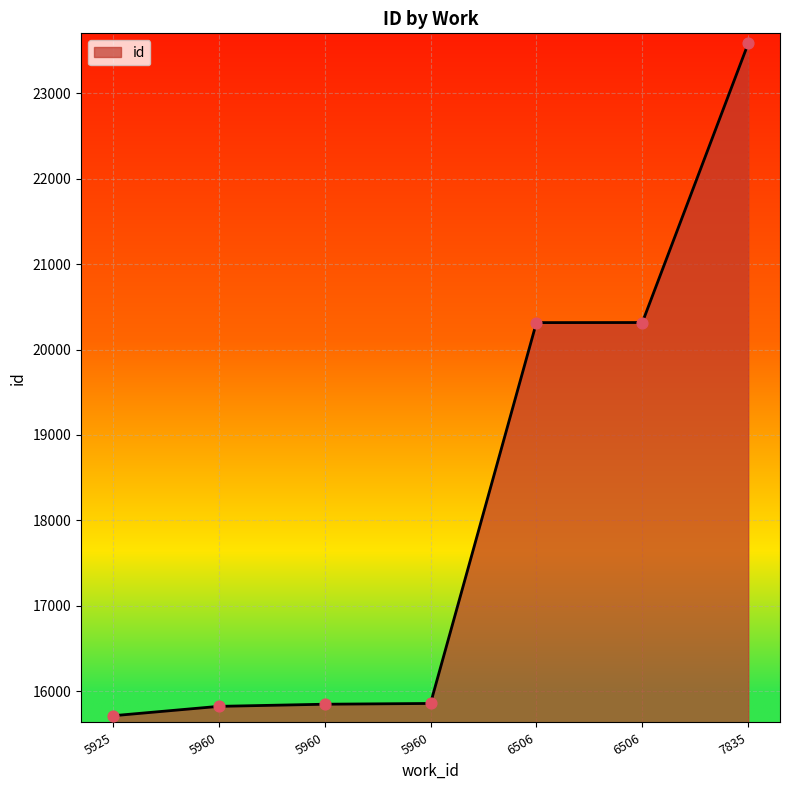

Approximately how many times larger is the value at 6506 compared to 5925?

1.3